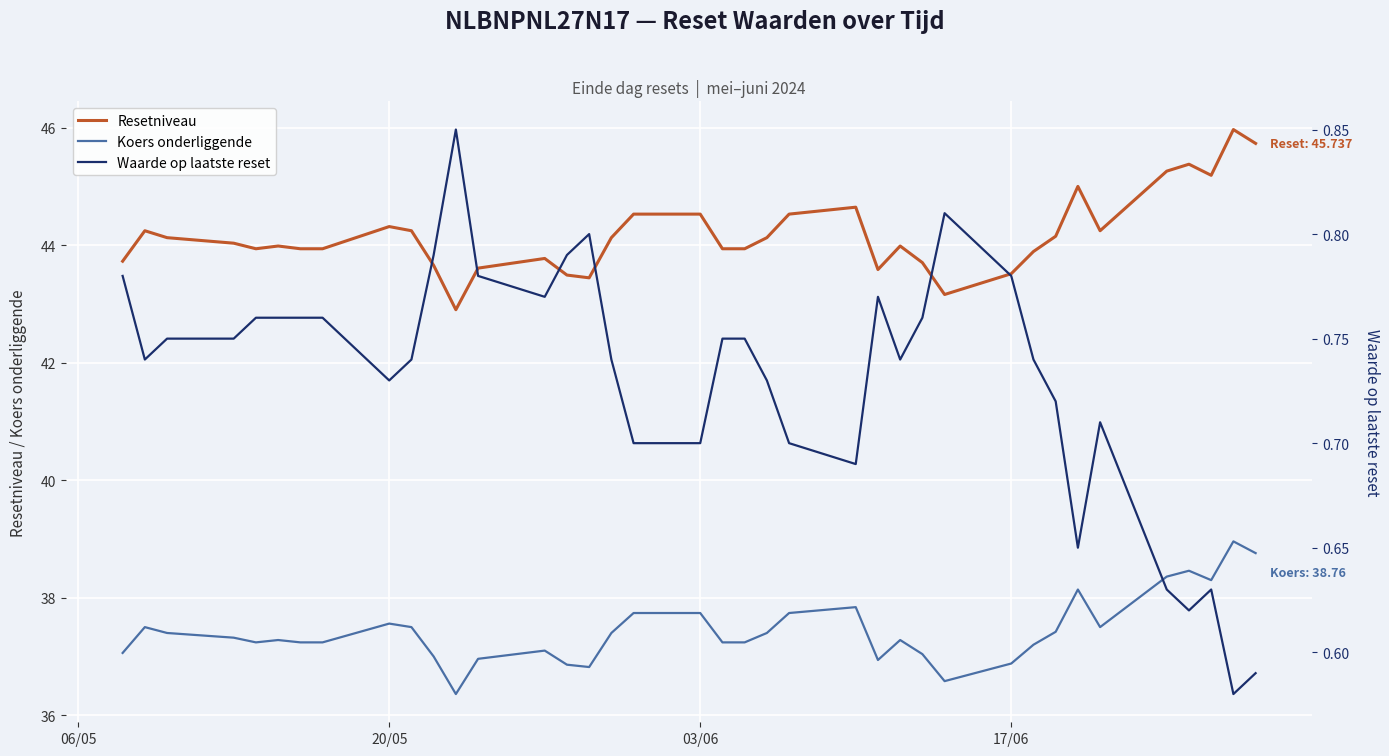

What are all the series names shown in the legend?

Resetniveau, Koers onderliggende, Waarde op laatste reset